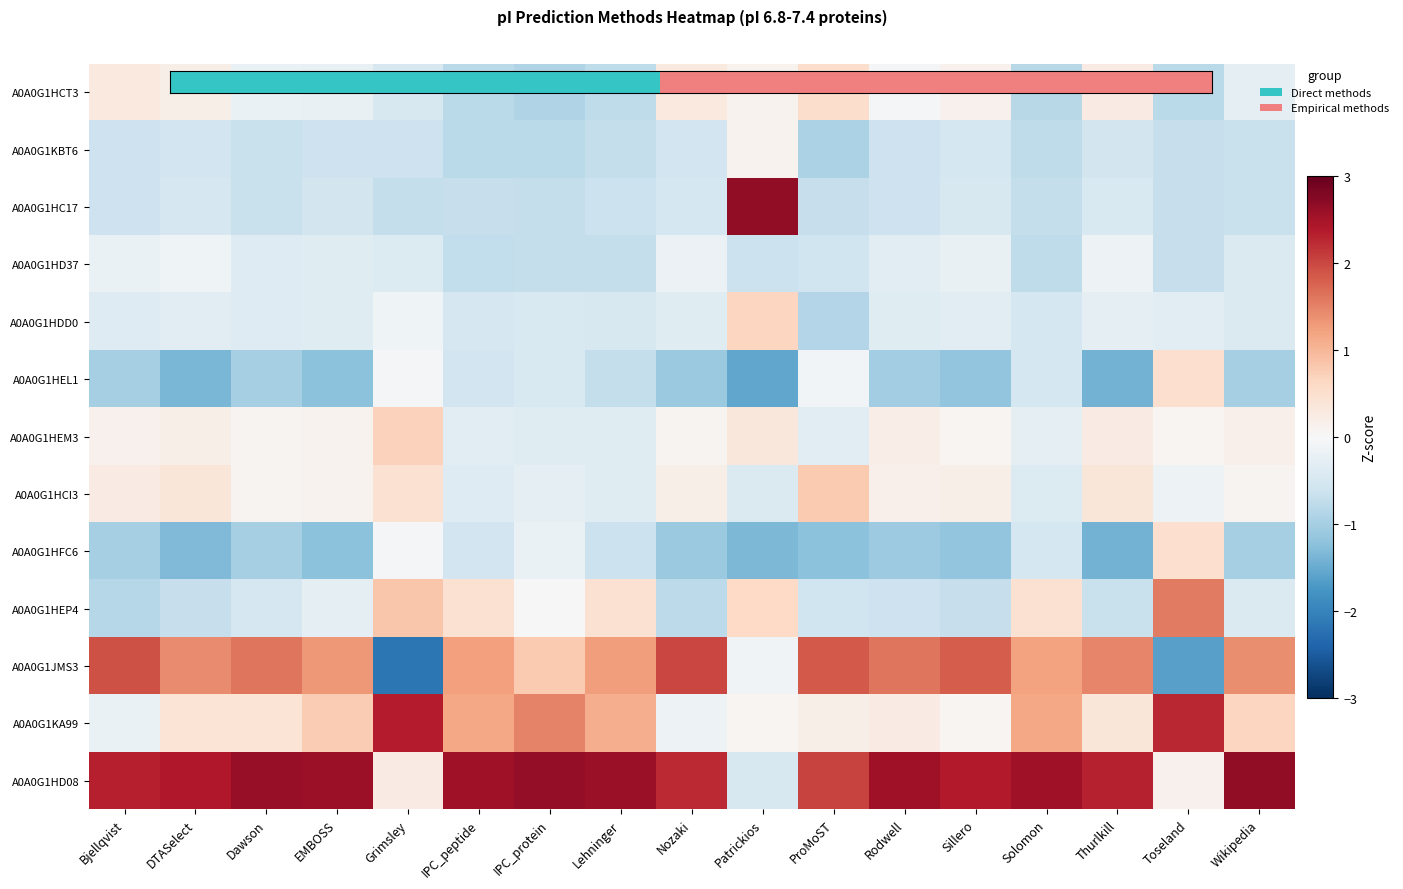

What is the highest value of the A0A0G1HEL1 series?

0.5